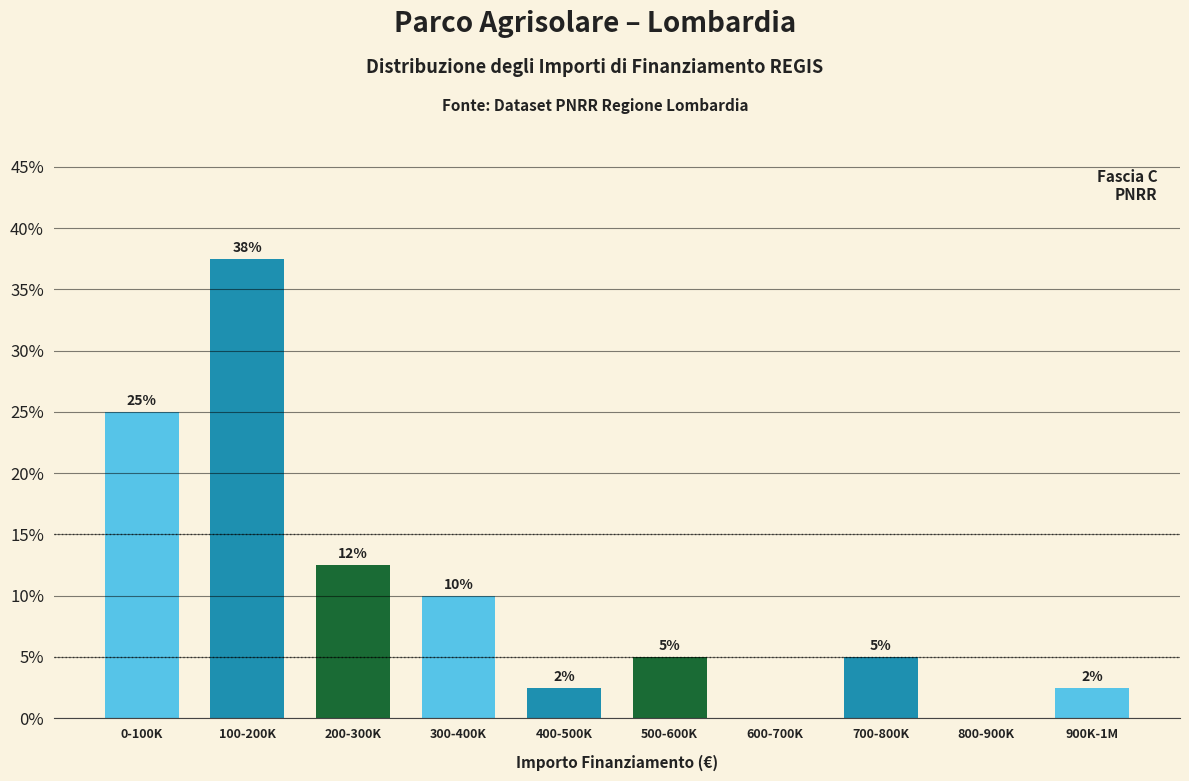

At which label is the value closest to 18?

200-300K